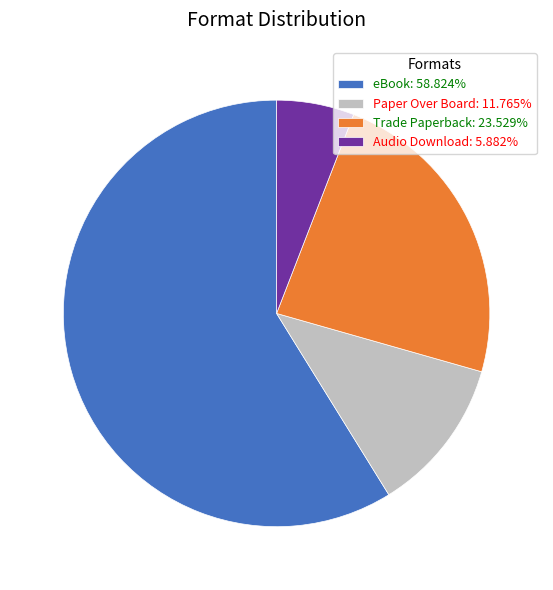

What is the ratio of the value at Audio Download: 5.882% to the value at Trade Paperback: 23.529%?

0.3